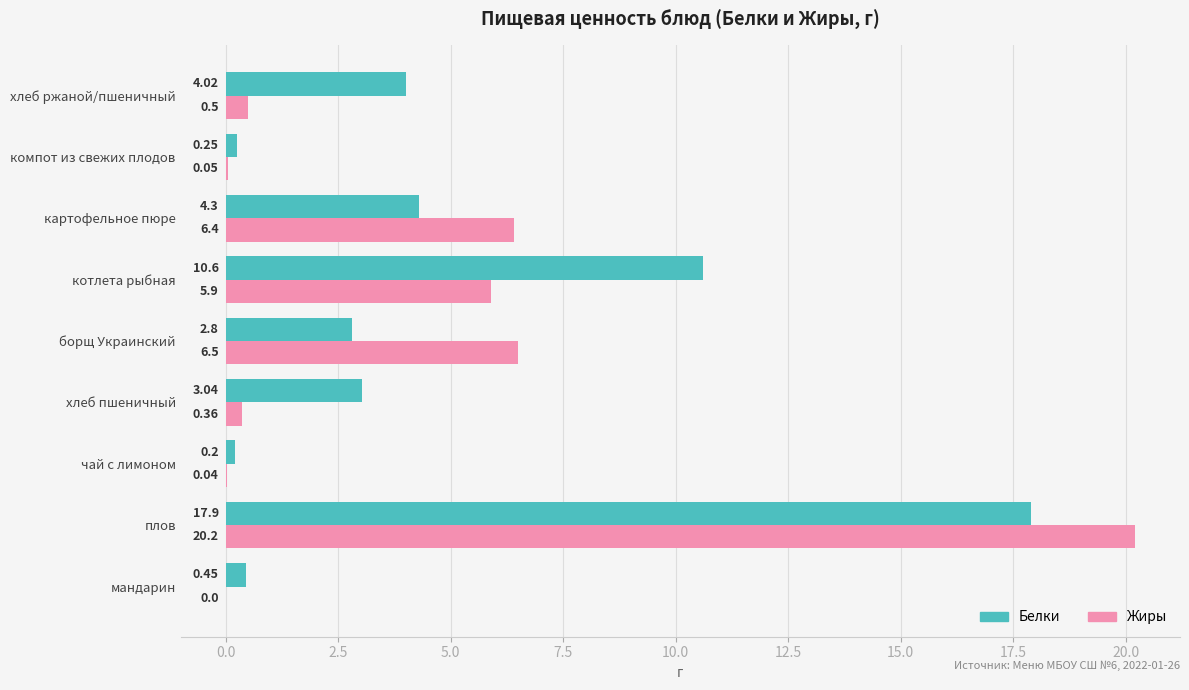

At which label does Белки reach its peak?

плов